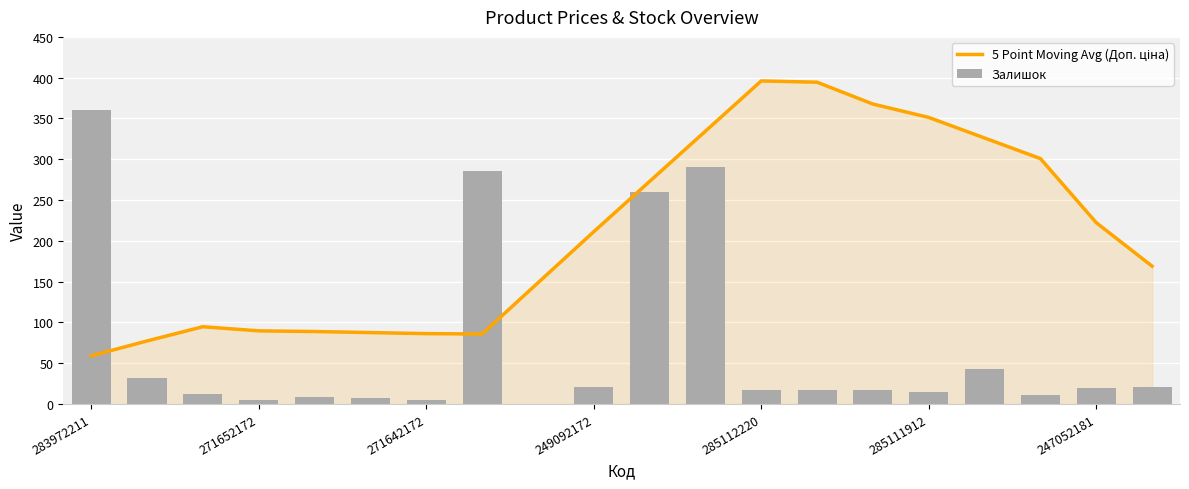

The 5 Point Moving Avg (Доп. ціна) series shows 61.4 at 247052181. True or false?

False